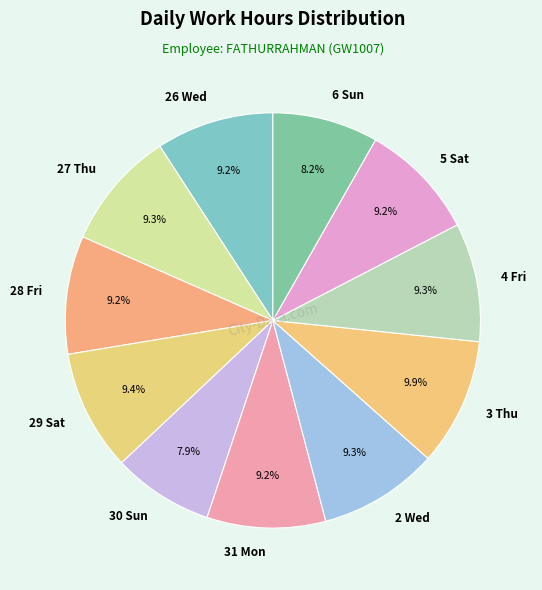

Is there a majority slice in this chart?

No